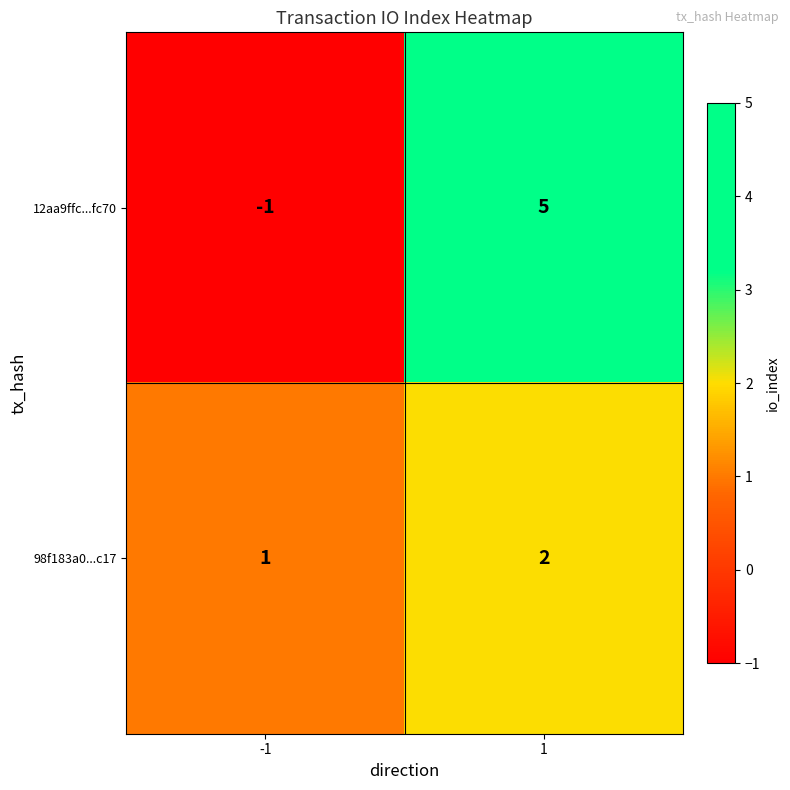

What is the highest value of the 12aa9ffc...fc70 series?

5